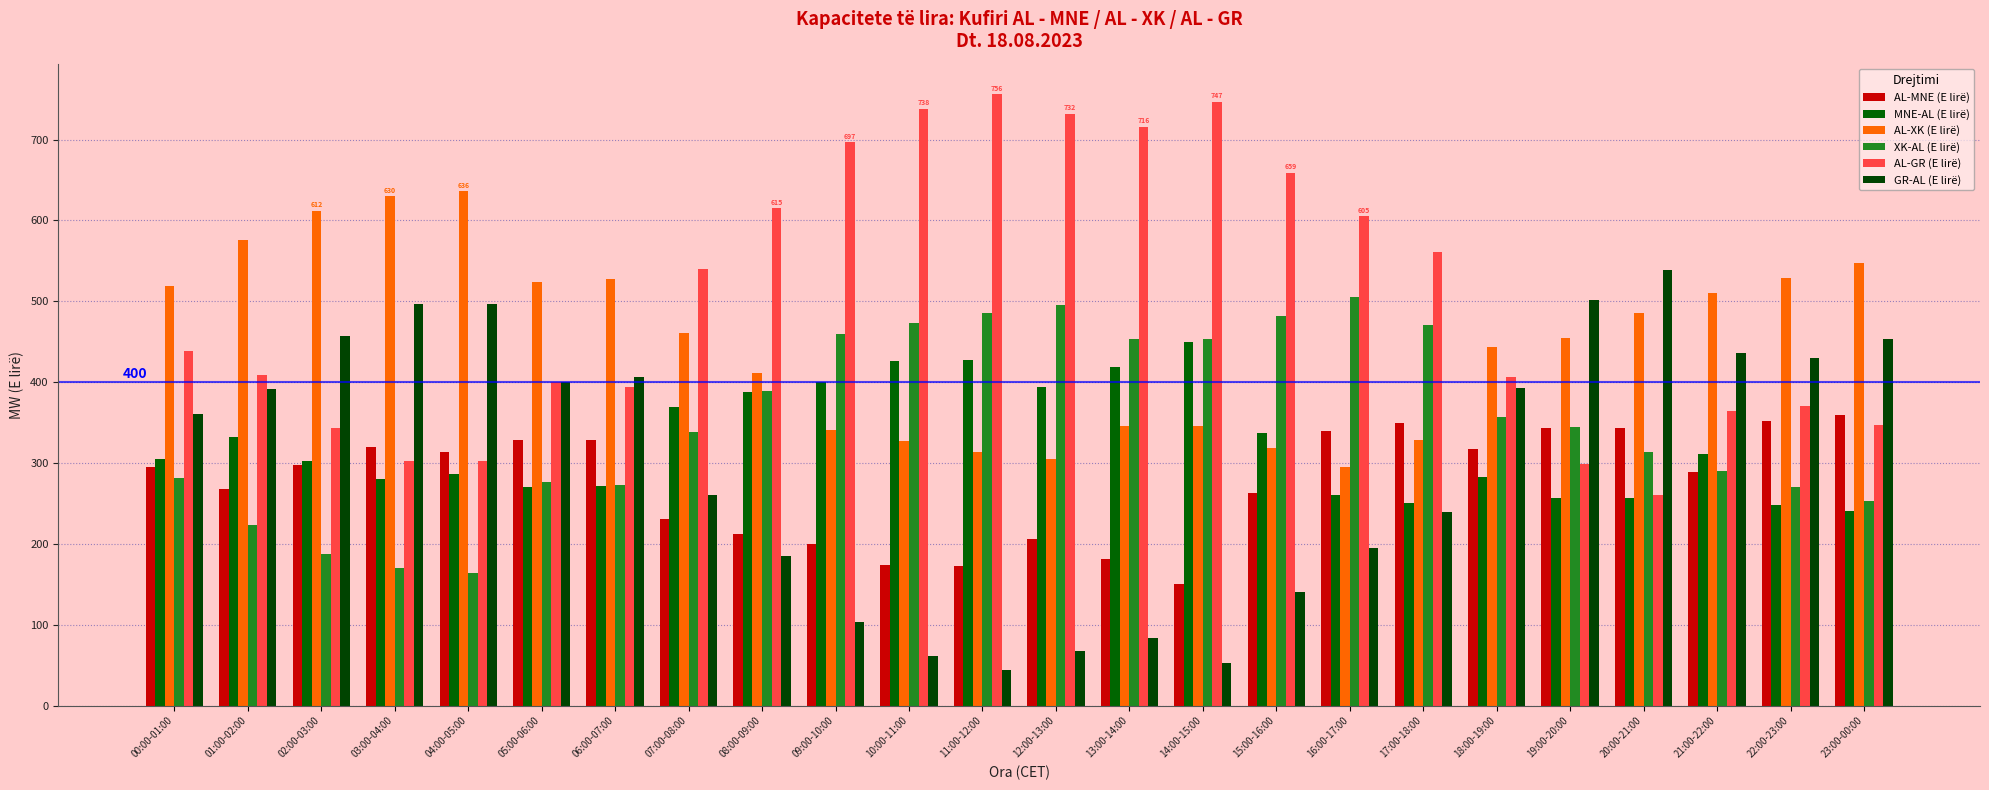

What are all the series names shown in the legend?

AL-MNE (E lirë), MNE-AL (E lirë), AL-XK (E lirë), XK-AL (E lirë), AL-GR (E lirë), GR-AL (E lirë)